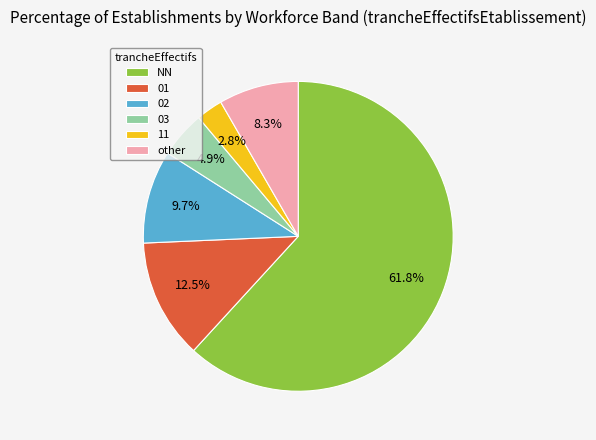

Is there any slice that represents more than half of the pie?

Yes